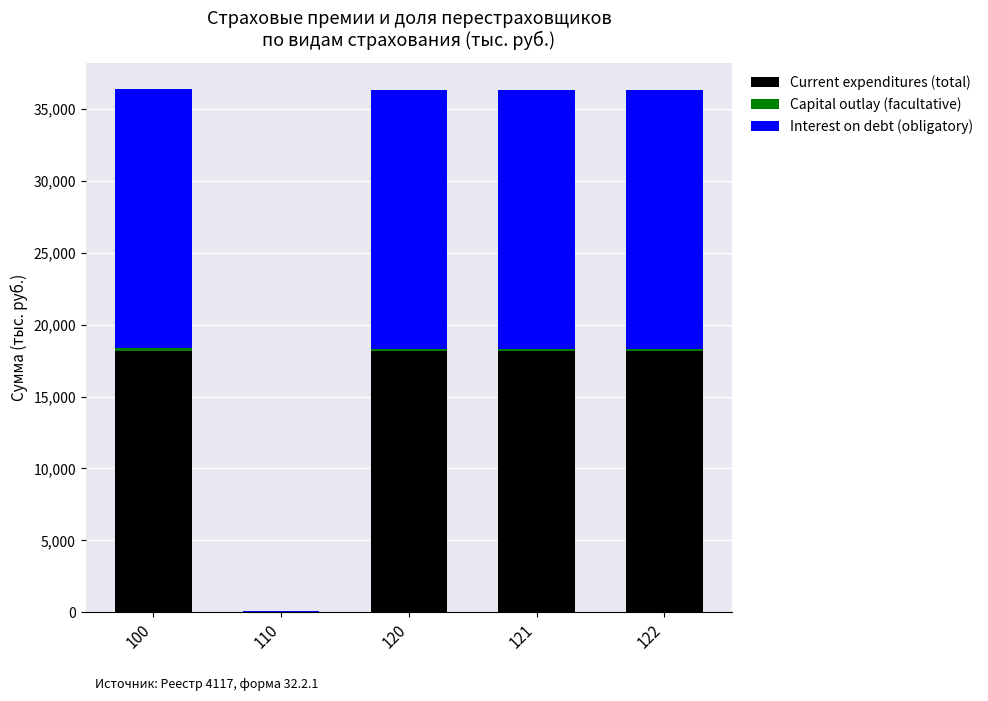

What is the maximum value for Current expenditures (total)?

18187.4